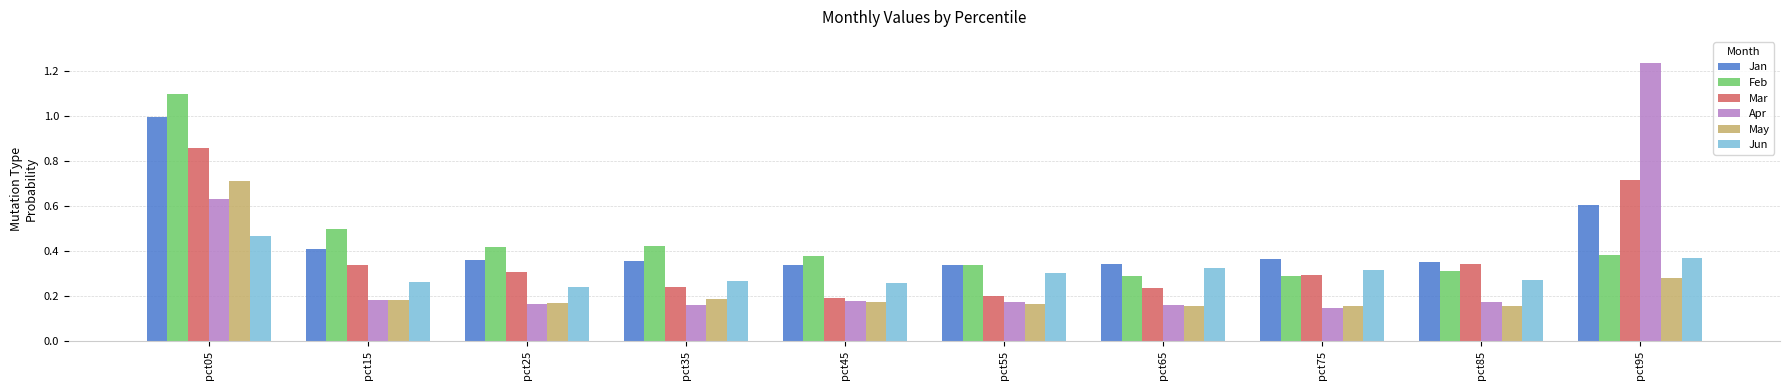

What is the difference between the maximum and minimum values in the Apr series?

1.1